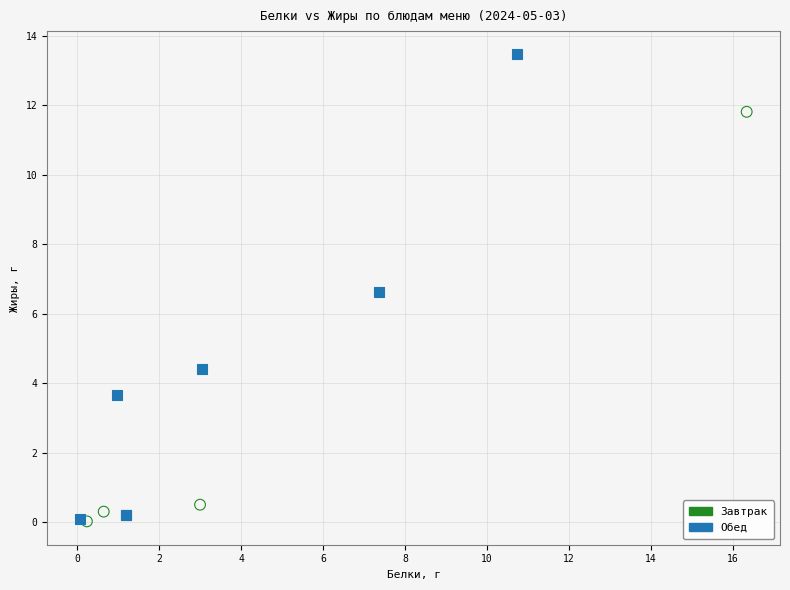

Which series has the widest spread of Y values?

Обед